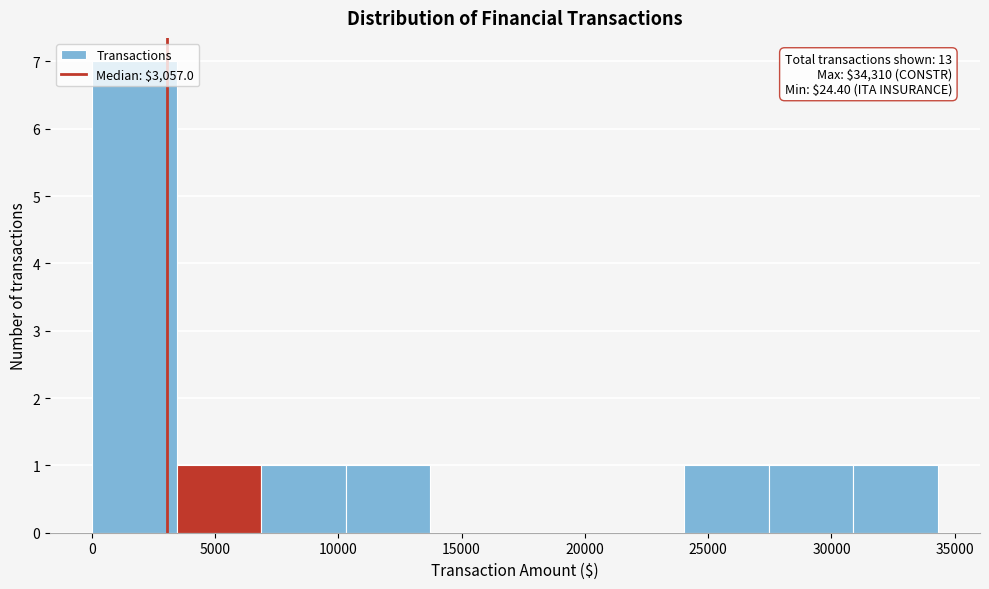

Over which range of the x-axis is the bar tallest?

0 to 3500